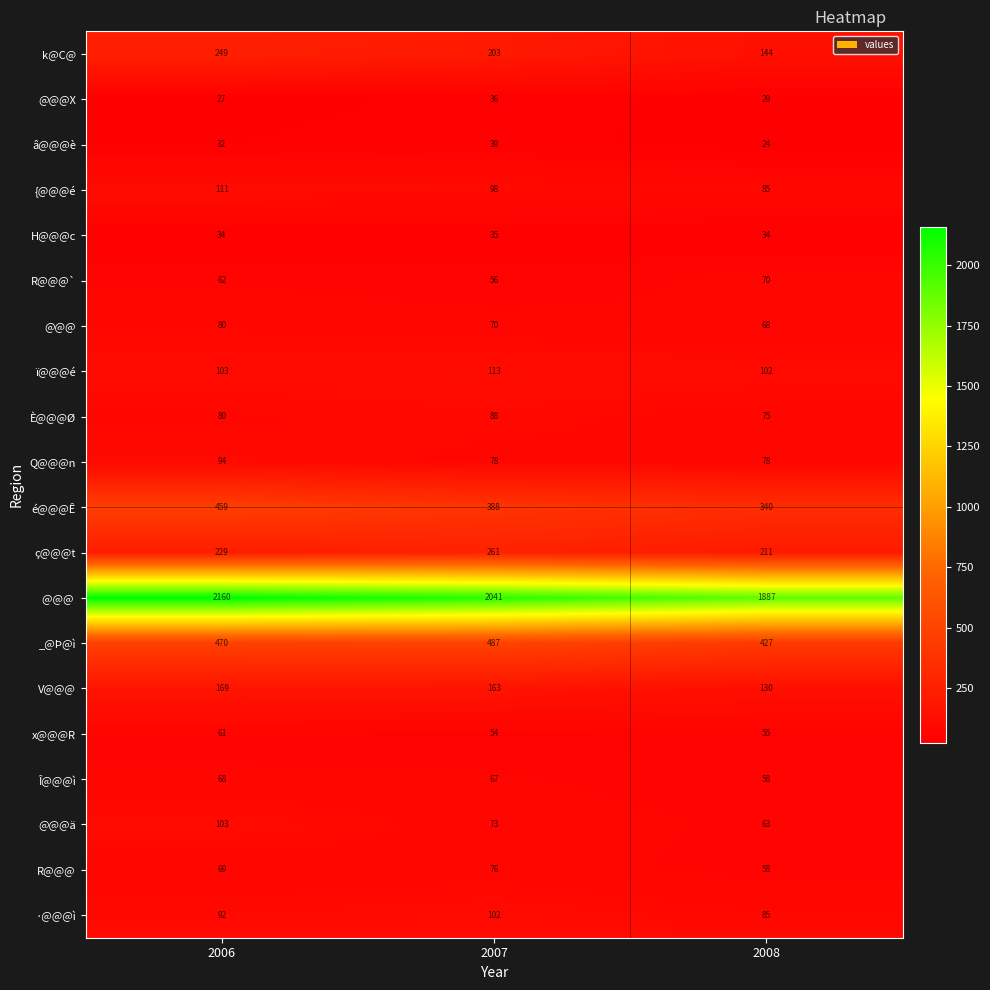

What is the difference between the @@@ä values at 2006 and 2008?

40